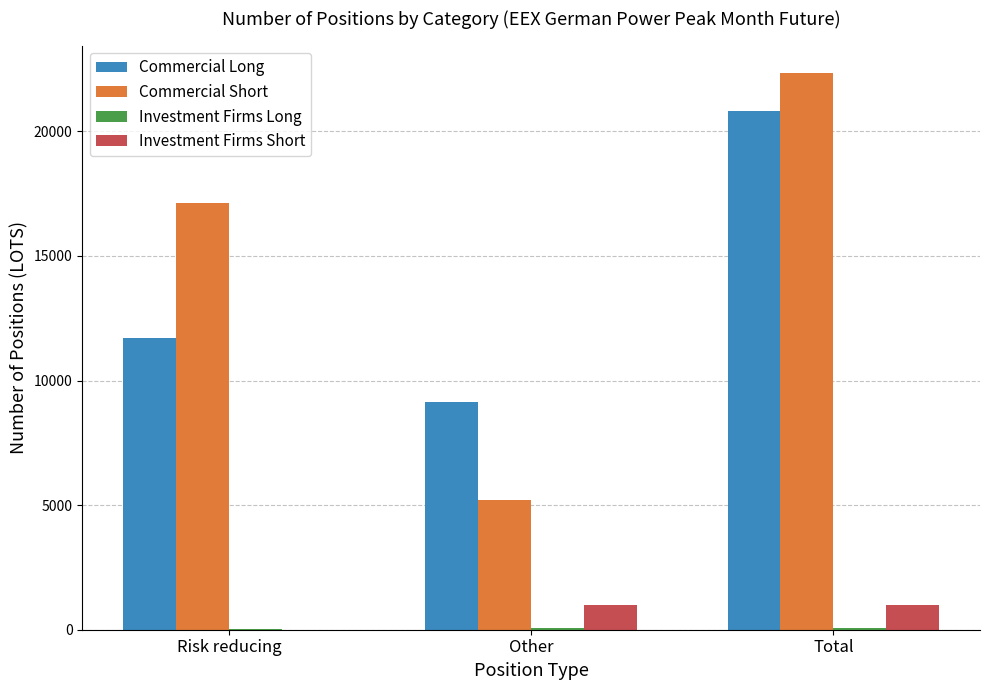

What is the sum of all Commercial Short values?

44658